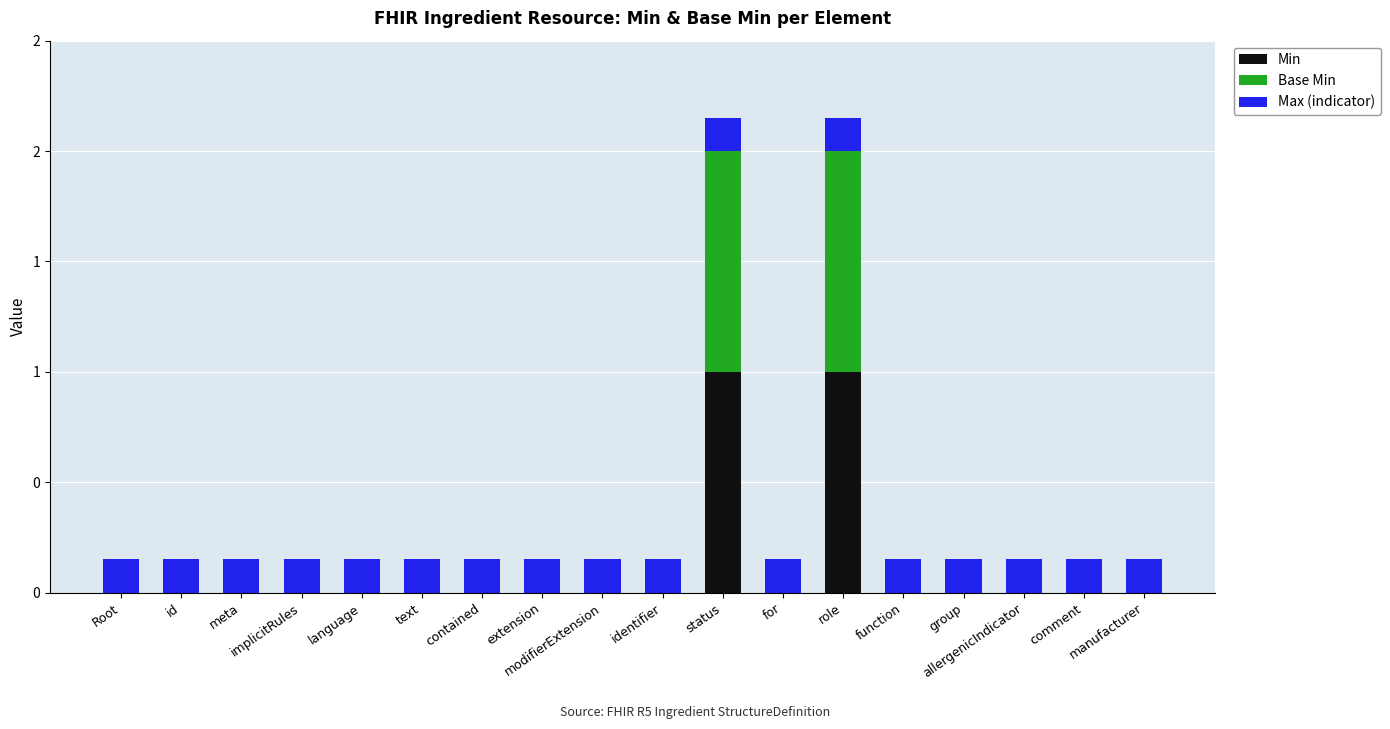

What is the difference between the maximum and minimum values in the Min series?

1.0